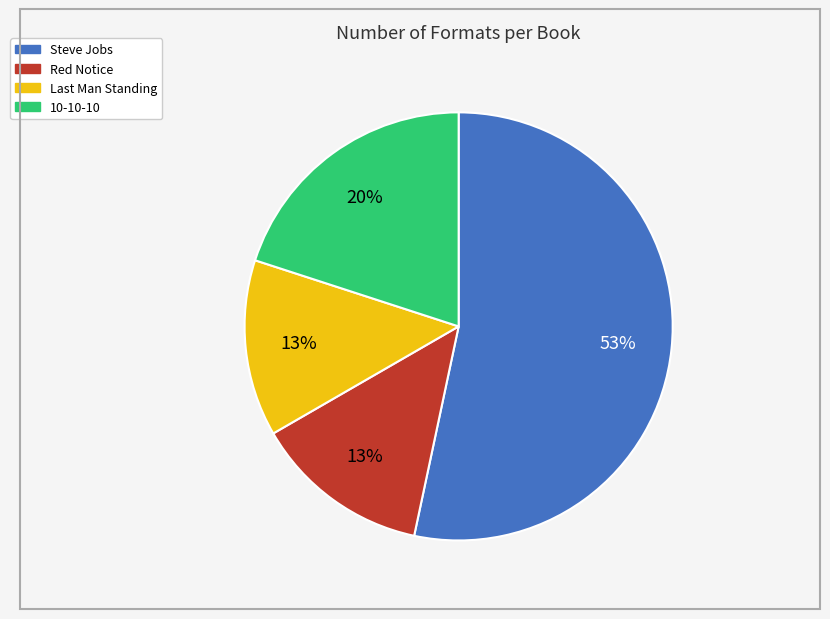

How many slices are in this pie chart?

4